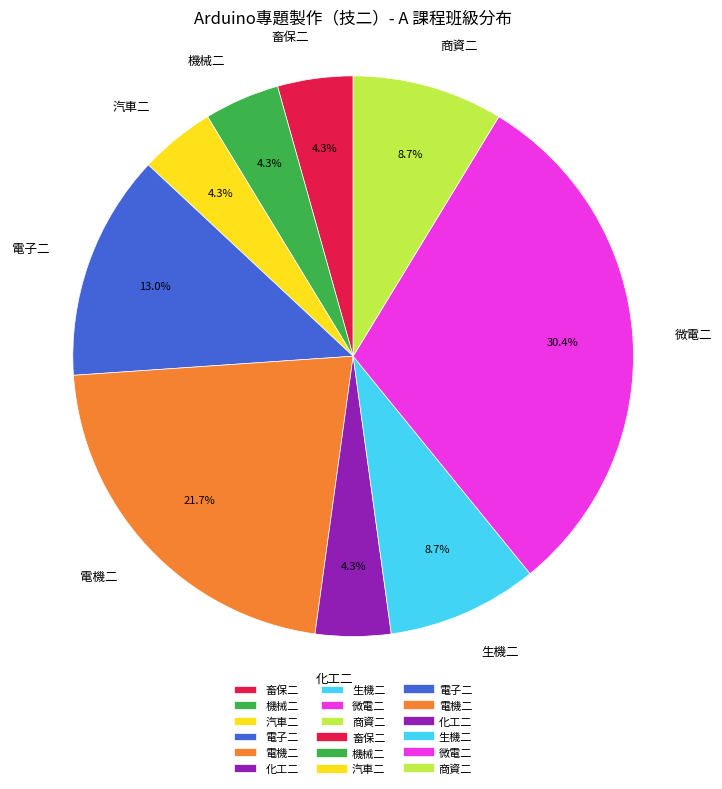

Combined, do 商資二 and 化工二 account for over 50%?

No